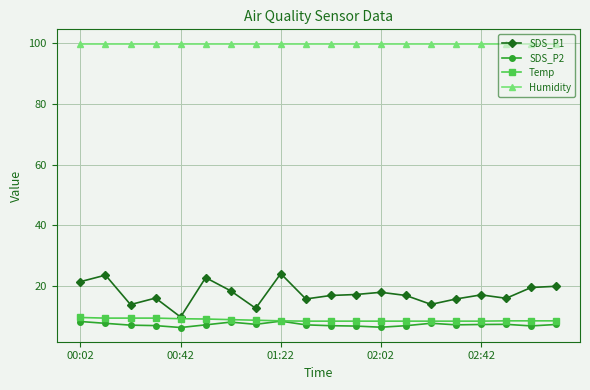

What is the greatest value displayed?

99.9